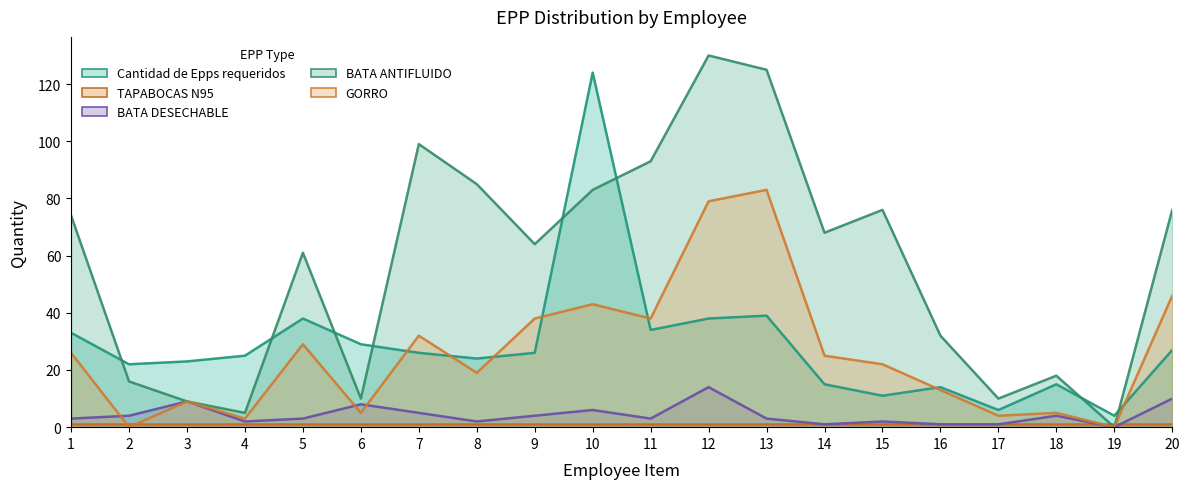

Which has a higher value, 19 or 20?

20